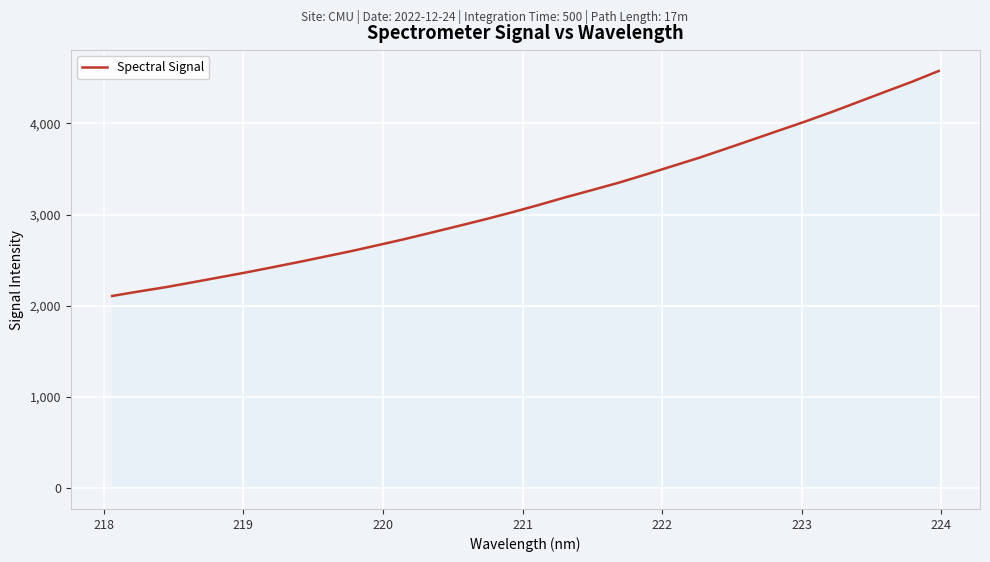

What is the greatest value displayed?

4576.2